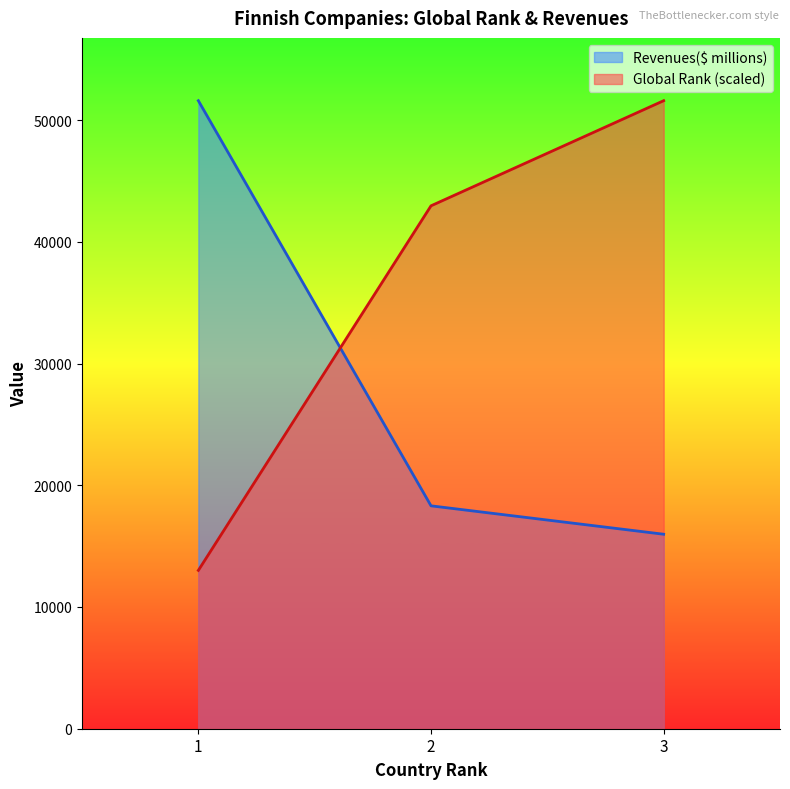

Does the chart display data point markers on the line(s)?

No